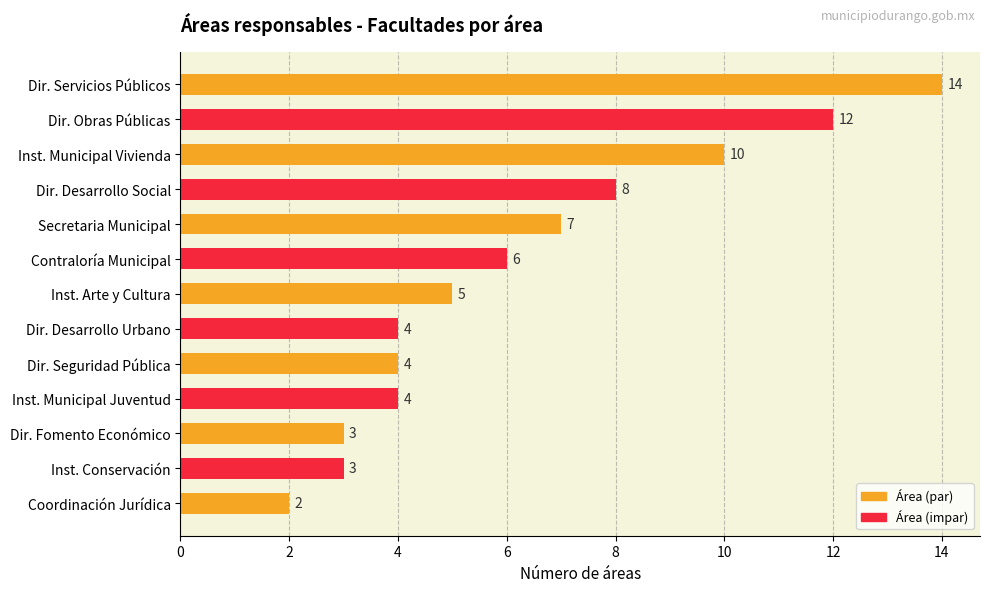

What is the ratio of the value at Inst. Municipal Juventud to the value at Dir. Servicios Públicos?

0.3